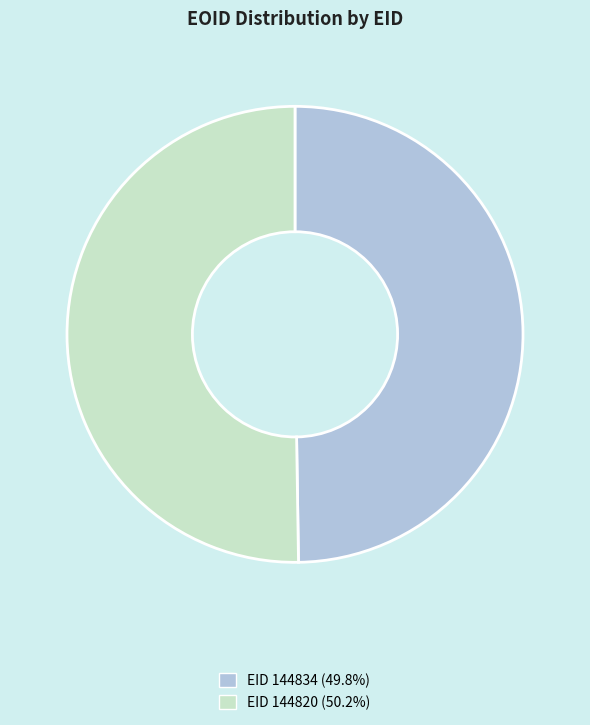

Is the sum of EID 144834 and EID 144820 greater than half?

Yes